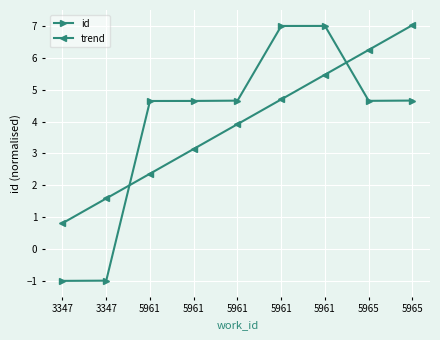

What is the value of the trend point at the 2nd from the left?

0.8